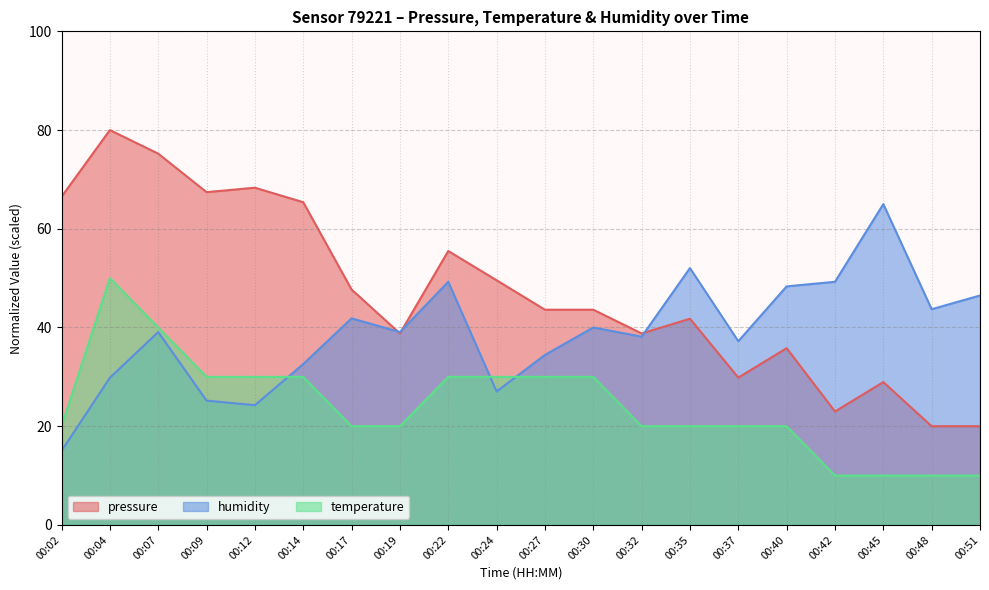

What is the total value across all series at 00:19?

97.9